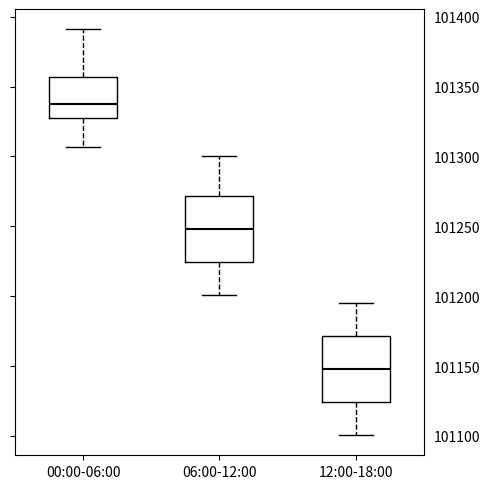

Reading left to right, read every box against the y-axis: the position of its median line, the range the box covers, and the ends of its whiskers. The values are not printed on the chart, so give them approximately, as read against the axis.

00:00-06:00: median 101340, box 101325 to 101355, whiskers 101305 to 101390
06:00-12:00: median 101250, box 101225 to 101270, whiskers 101200 to 101300
12:00-18:00: median 101150, box 101125 to 101170, whiskers 101100 to 101195